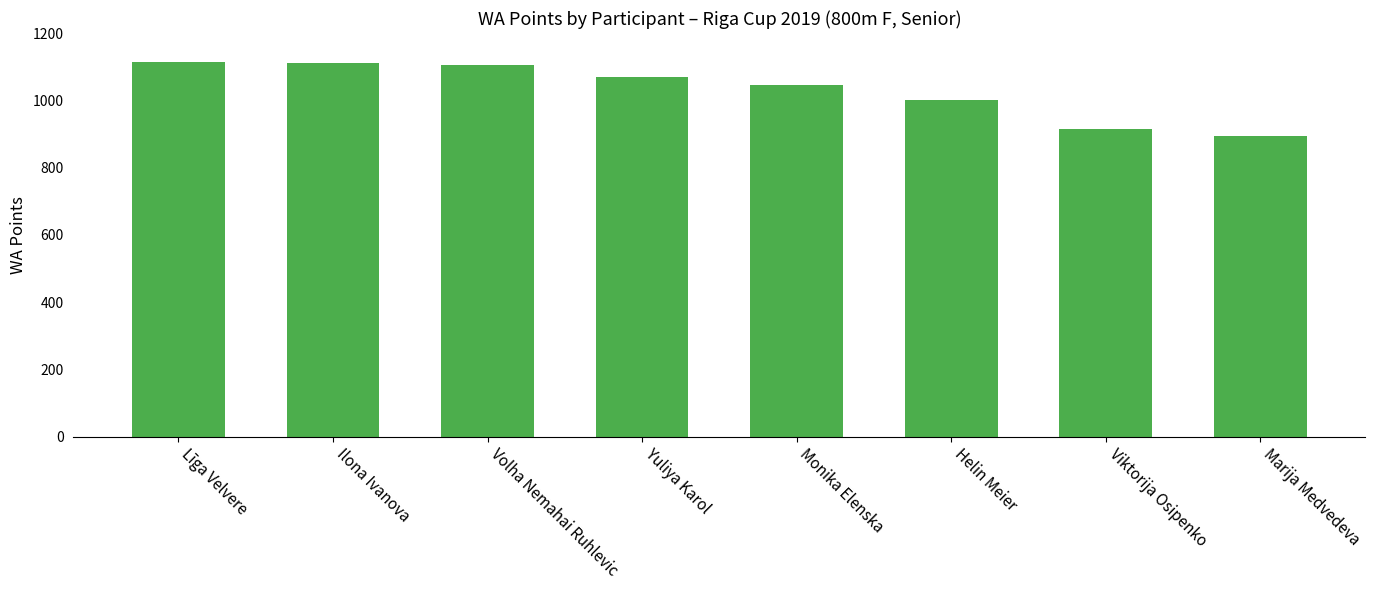

At which label is the value closest to 1003?

Helin Meier